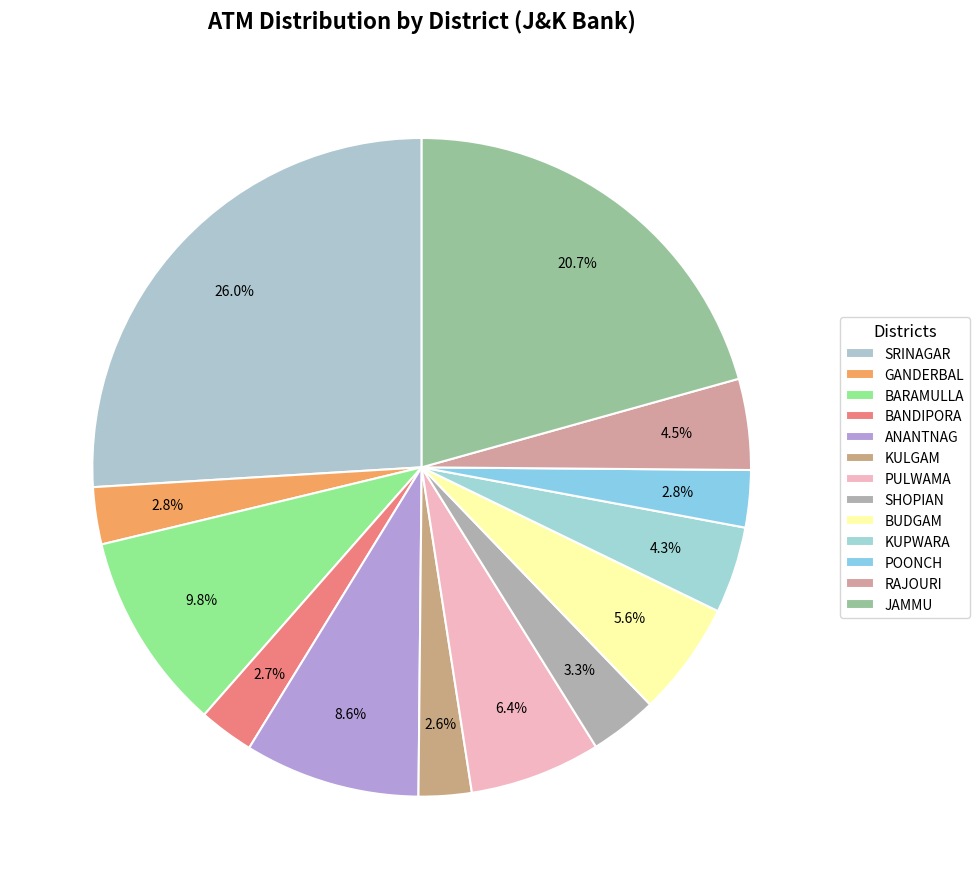

Combined, what portion of the pie is SHOPIAN and POONCH?

6.1%